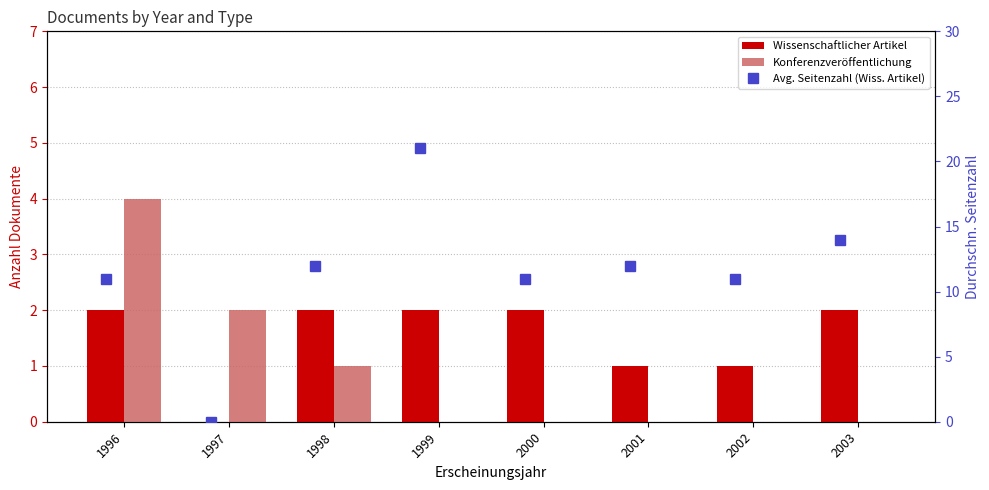

What is the average value of the Wissenschaftlicher Artikel series?

2